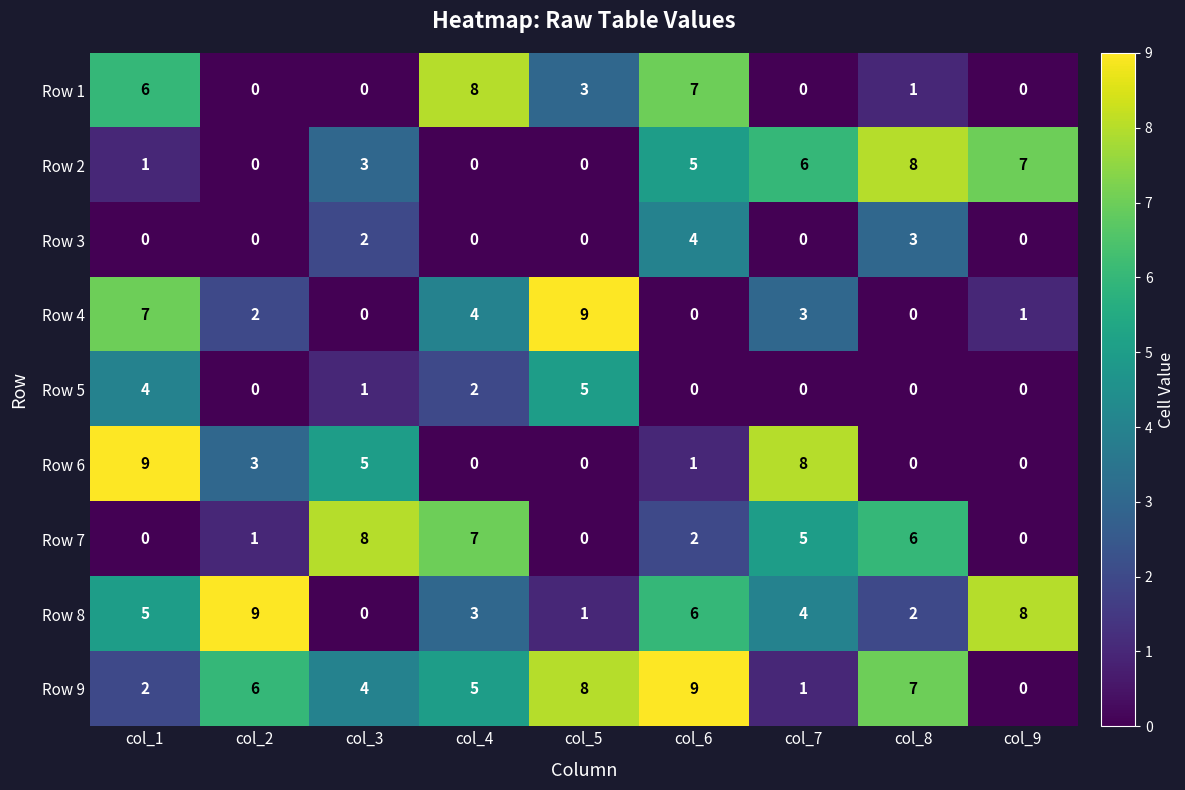

Which category has the highest value in the Row 9 series?

col_6